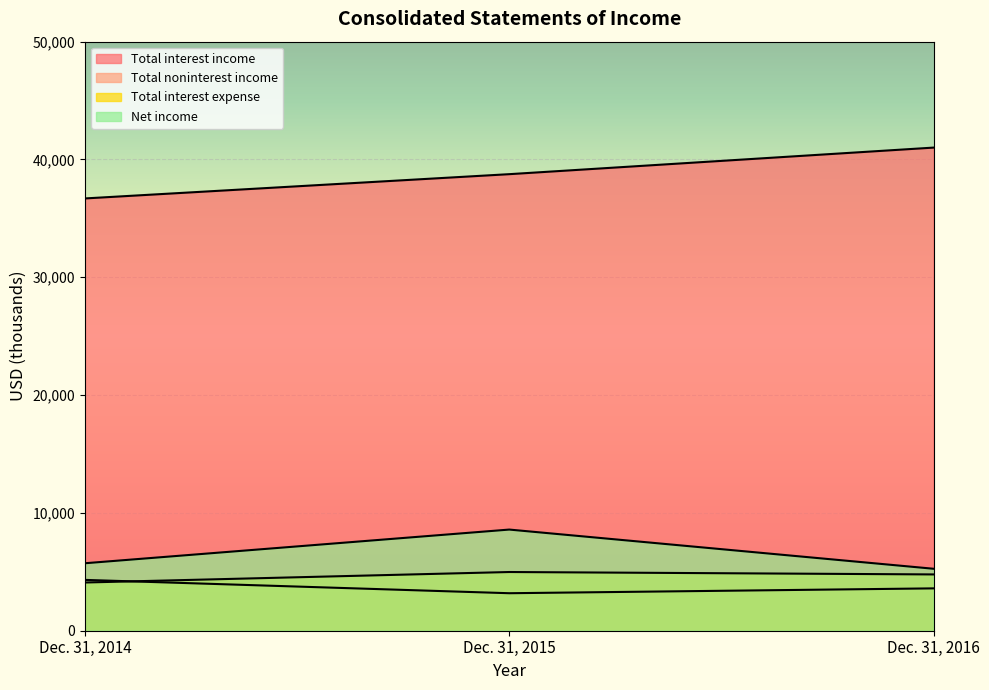

How many data points in Total interest expense are less than 4778?

1